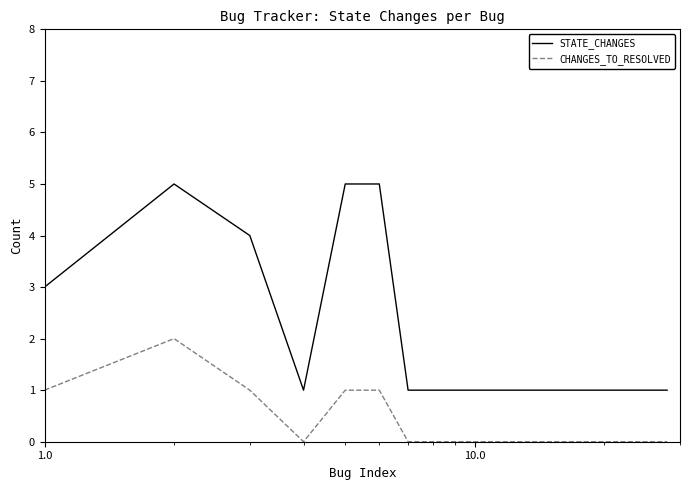

Which series has the largest range (max minus min)?

STATE_CHANGES